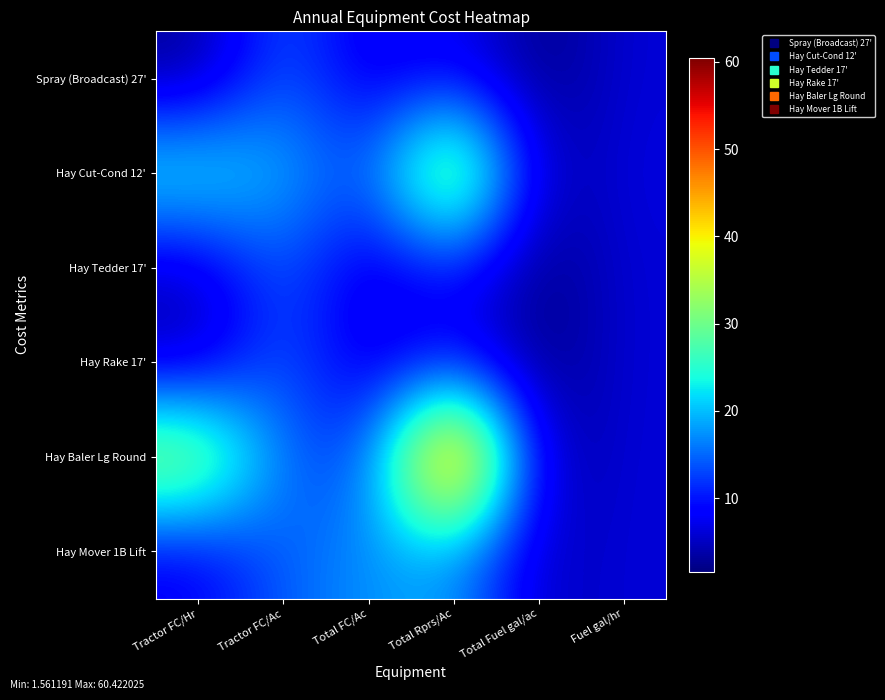

Which category has the lowest value across all series?

Total Fuel gal/ac